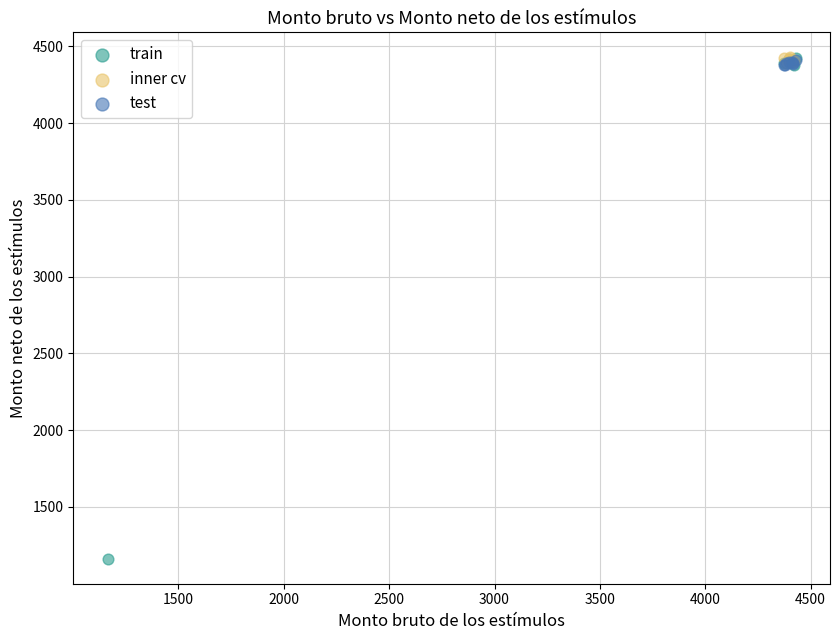

Which series contains the lowest Y value?

train